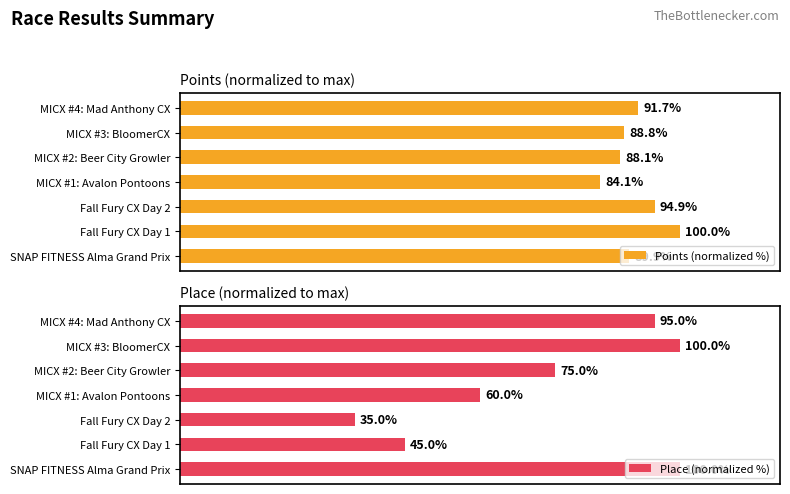

Reading left to right, transcribe all the data shown in this chart.

Points (normalized %): 89.9	100.0	94.9	84.1	88.1	88.8	91.7
Place (normalized %): 100.0	45.0	35.0	60.0	75.0	100.0	95.0